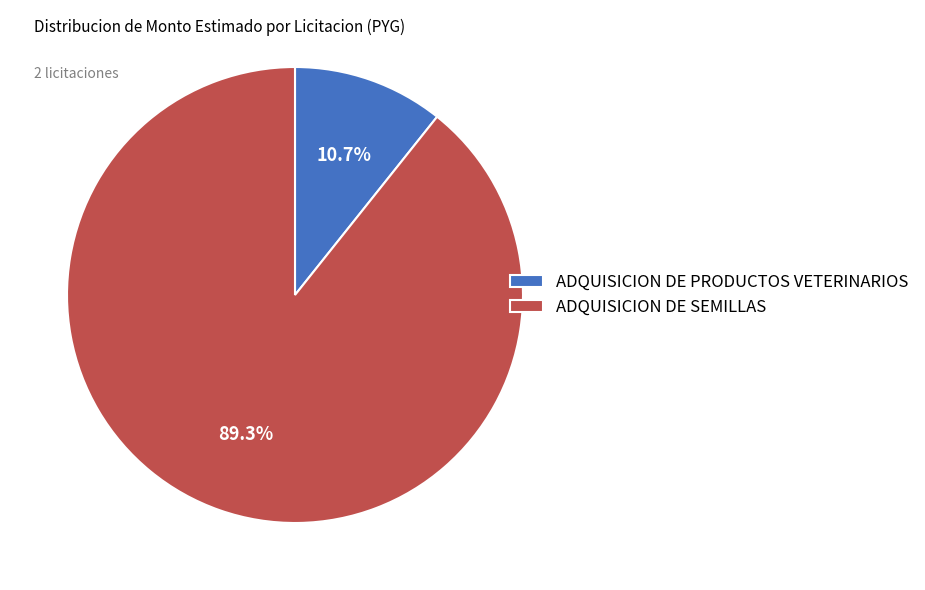

To the nearest percent, what is the difference between the ADQUISICION DE PRODUCTOS VETERINARIOS and ADQUISICION DE SEMILLAS slice percentages?

79%